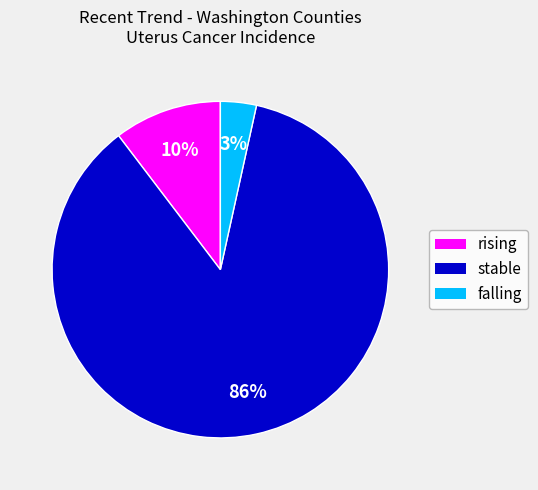

To the nearest percent, what is the difference between the rising and falling slice percentages?

7%